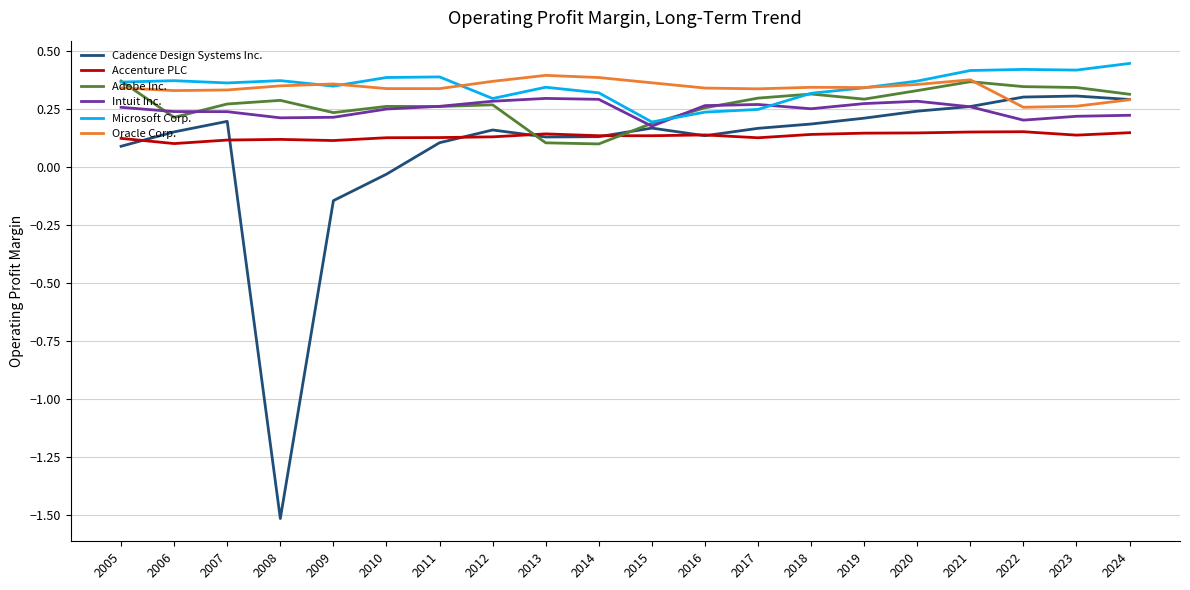

Count the number of data series in this chart.

6